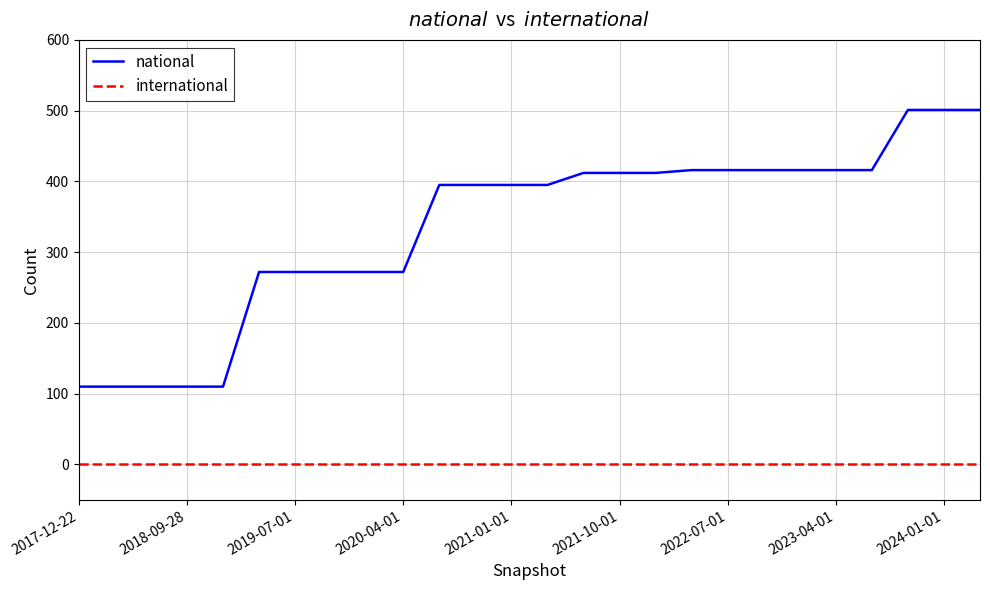

True or false: national and international intersect in this chart.

False